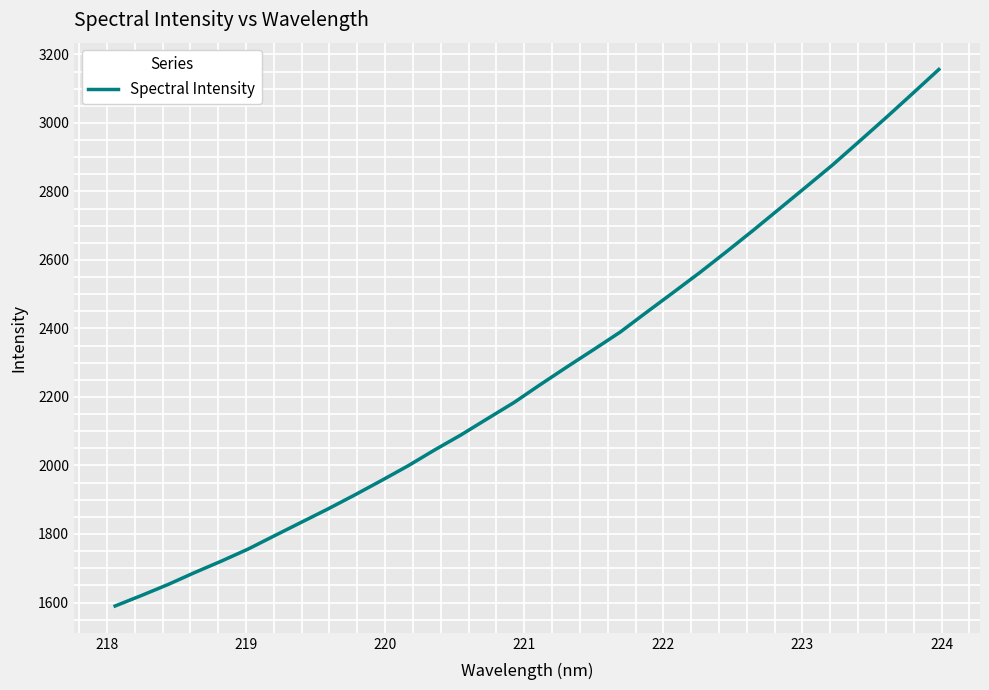

What is the difference between the maximum and minimum values?

1566.2